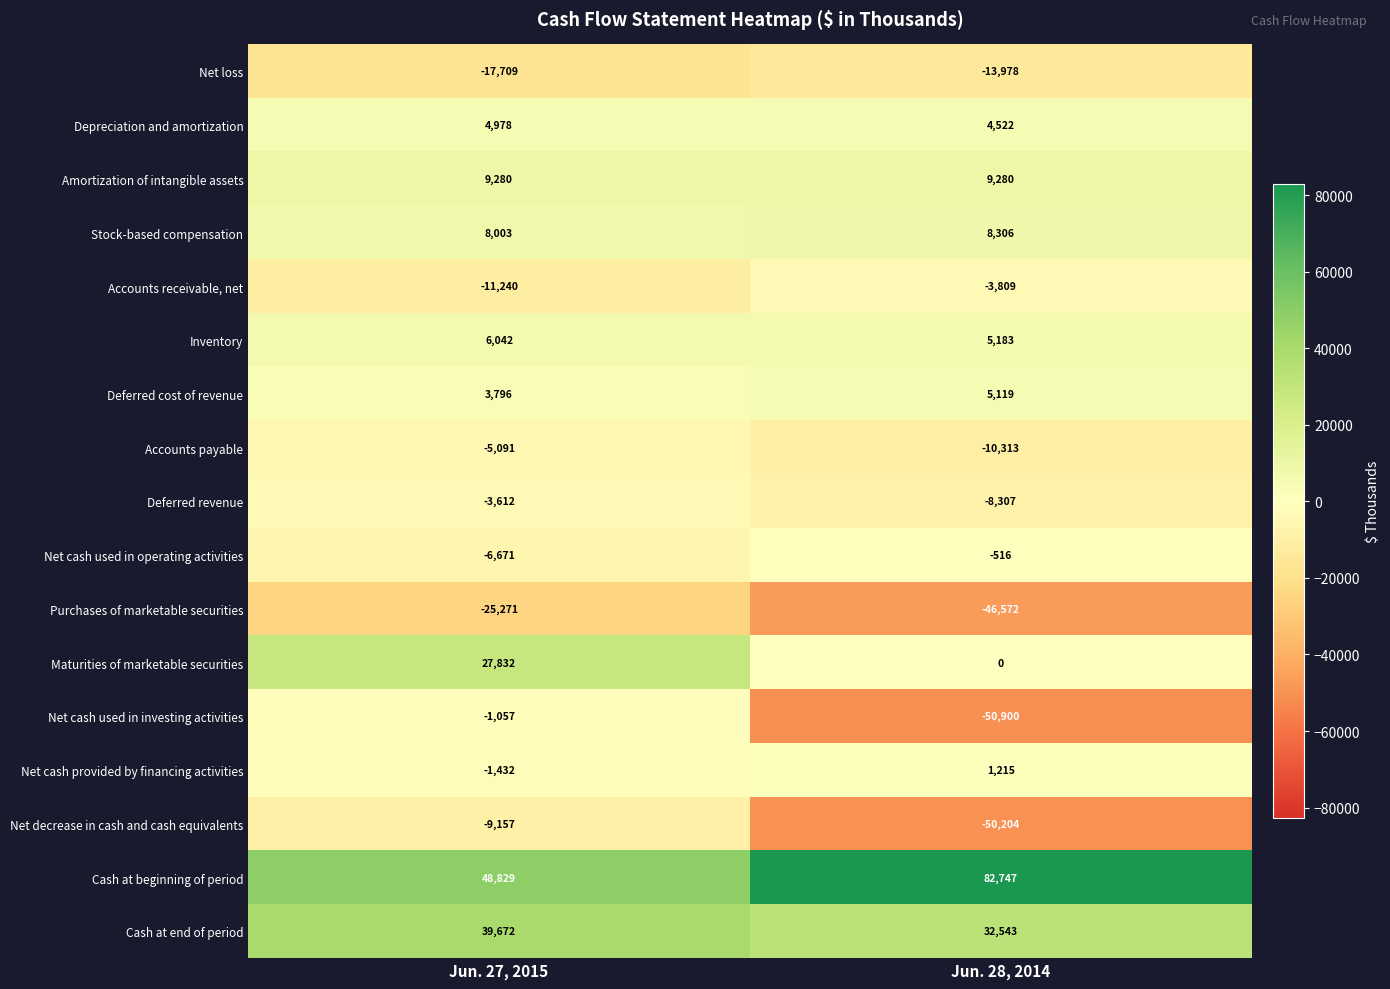

What is the average value of the Net decrease in cash and cash equivalents series?

-29680